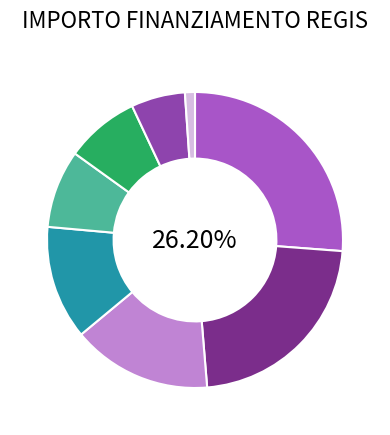

Is there a majority slice in this chart?

No